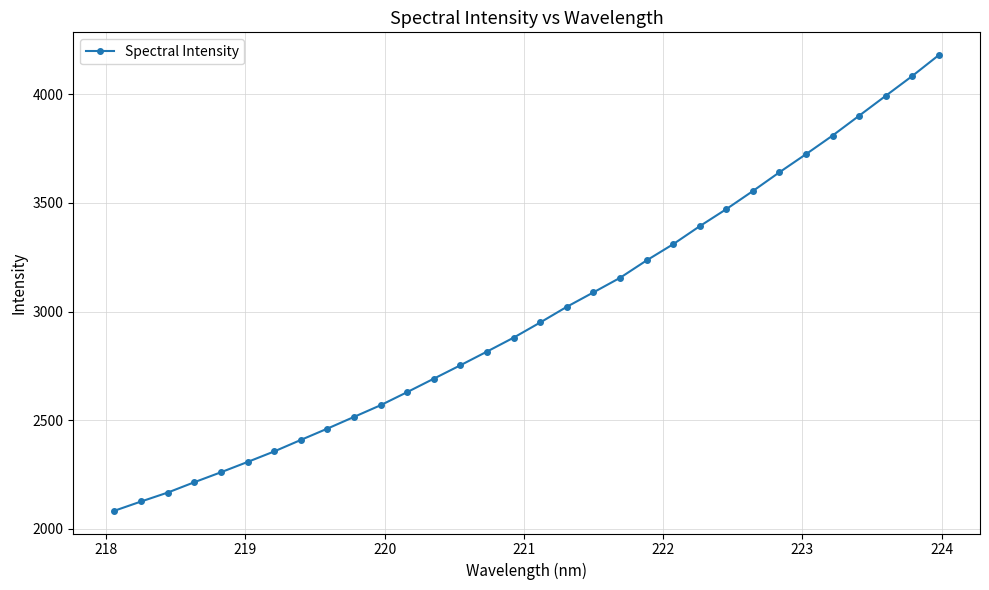

What is the average value?

2992.4